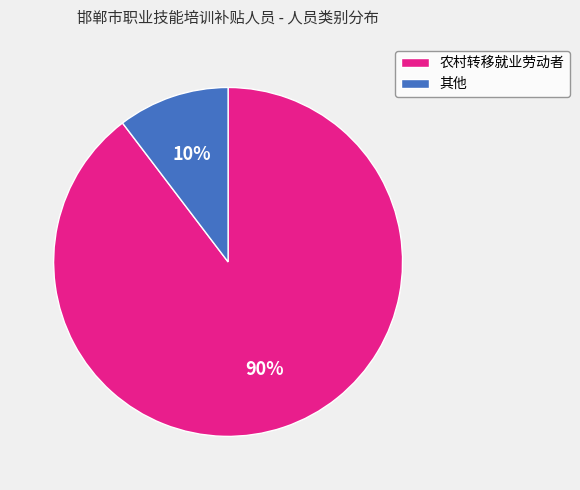

To the nearest percent, what is the combined percentage of 农村转移就业劳动者 and 其他?

100%